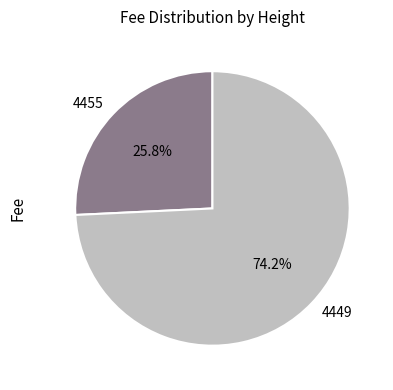

To the nearest percent, what percentage of the pie is 4455?

26%